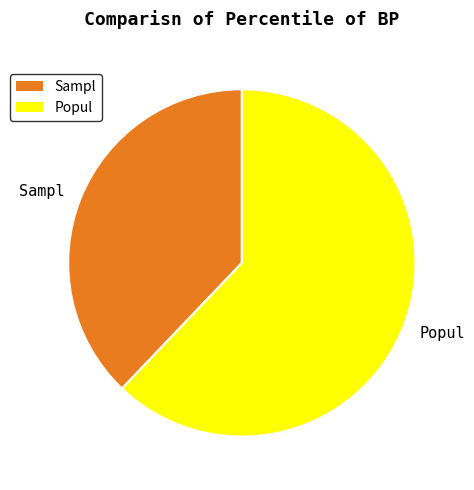

Which slice represents more than half of the pie?

Popul